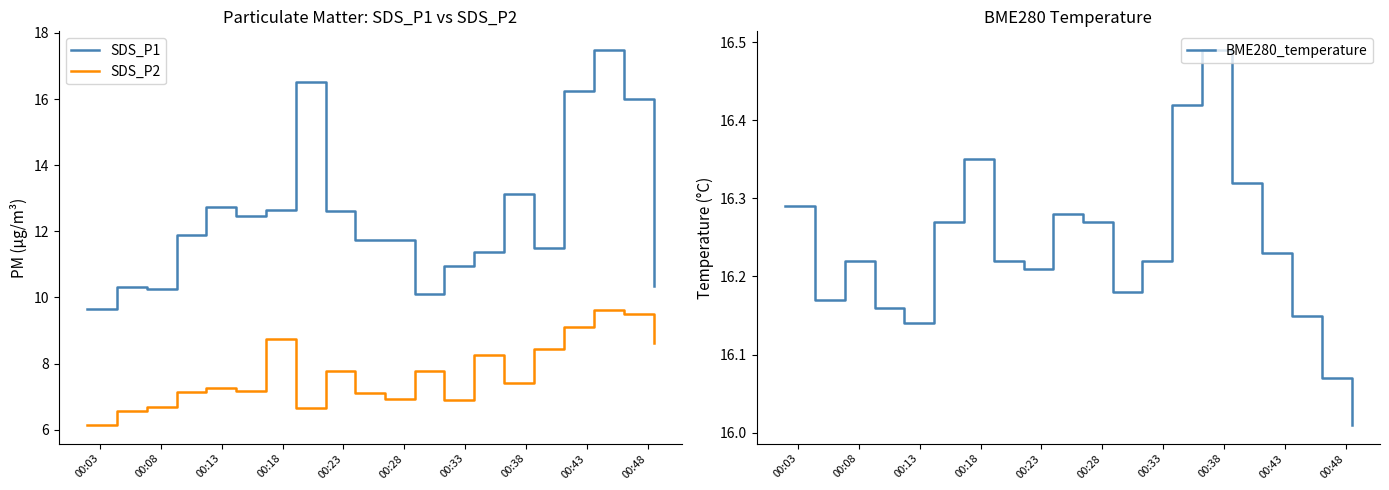

True or false: SDS_P2 and SDS_P1 intersect in this chart.

False